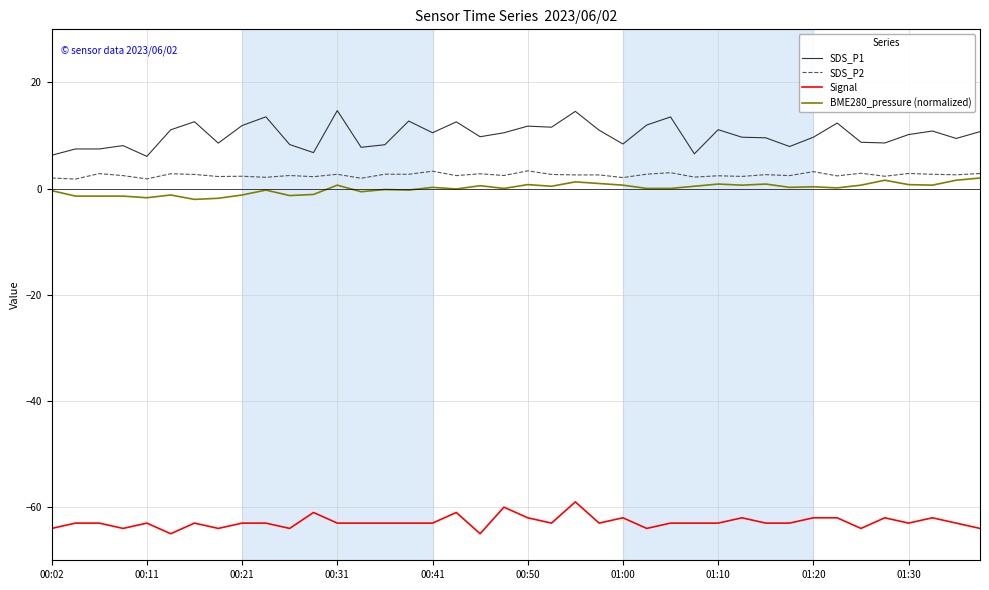

Which series has the widest spread of values?

SDS_P1